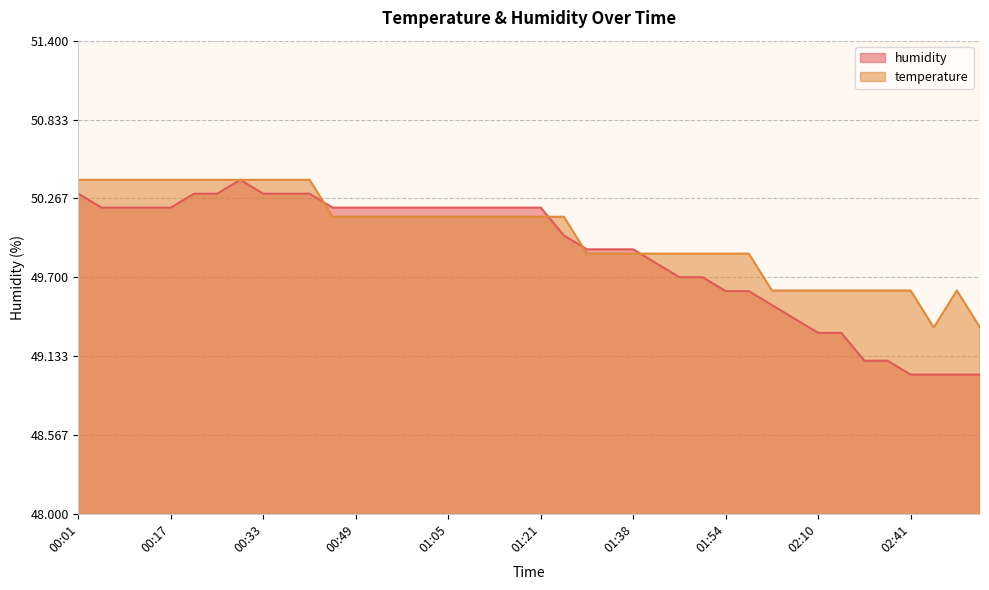

How many interior local peaks does the humidity series have?

1